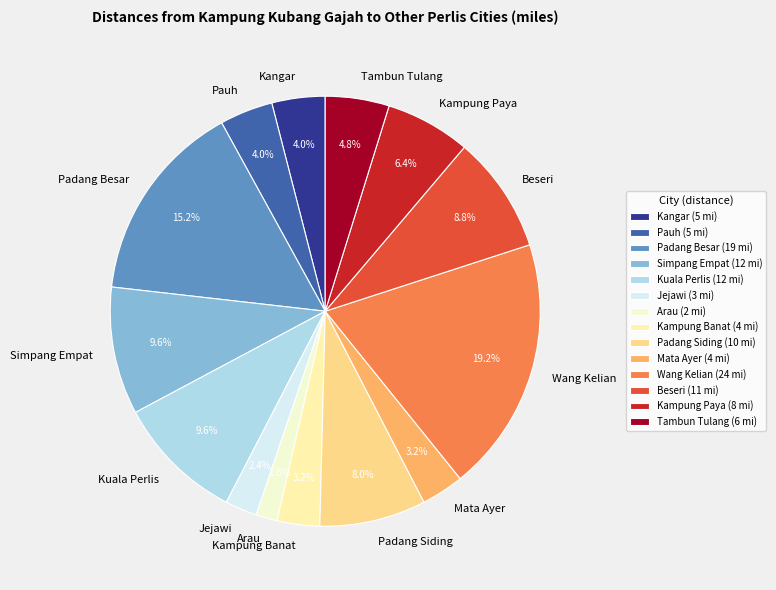

What percentage is NOT represented by Kuala Perlis?

90.4%